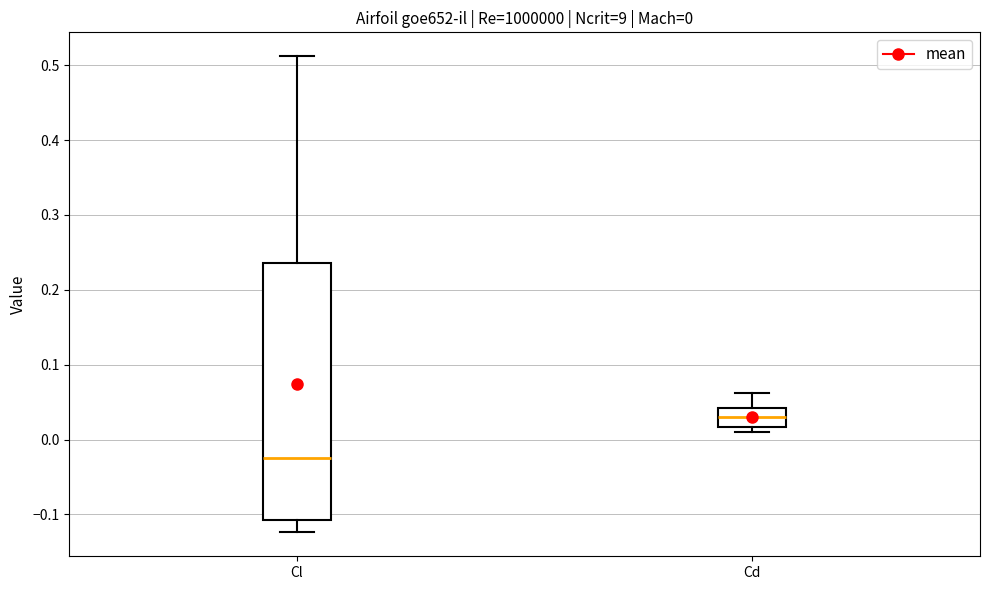

Comparing the boxes themselves (not the whiskers), which one is the tallest?

Cl